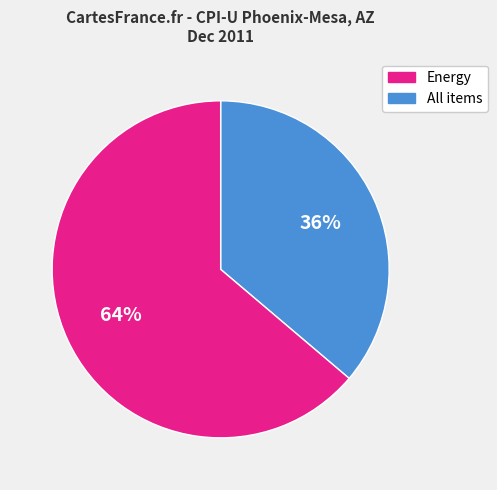

Does any single category account for the majority?

Yes